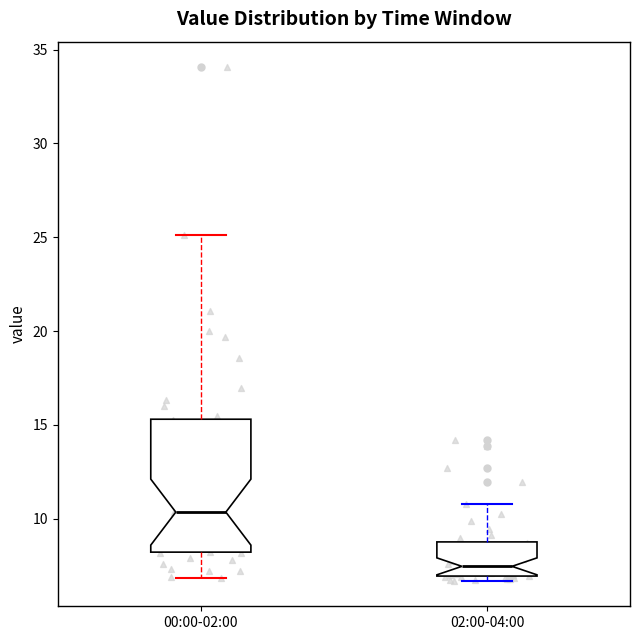

Which box's median line is the lowest?

02:00-04:00